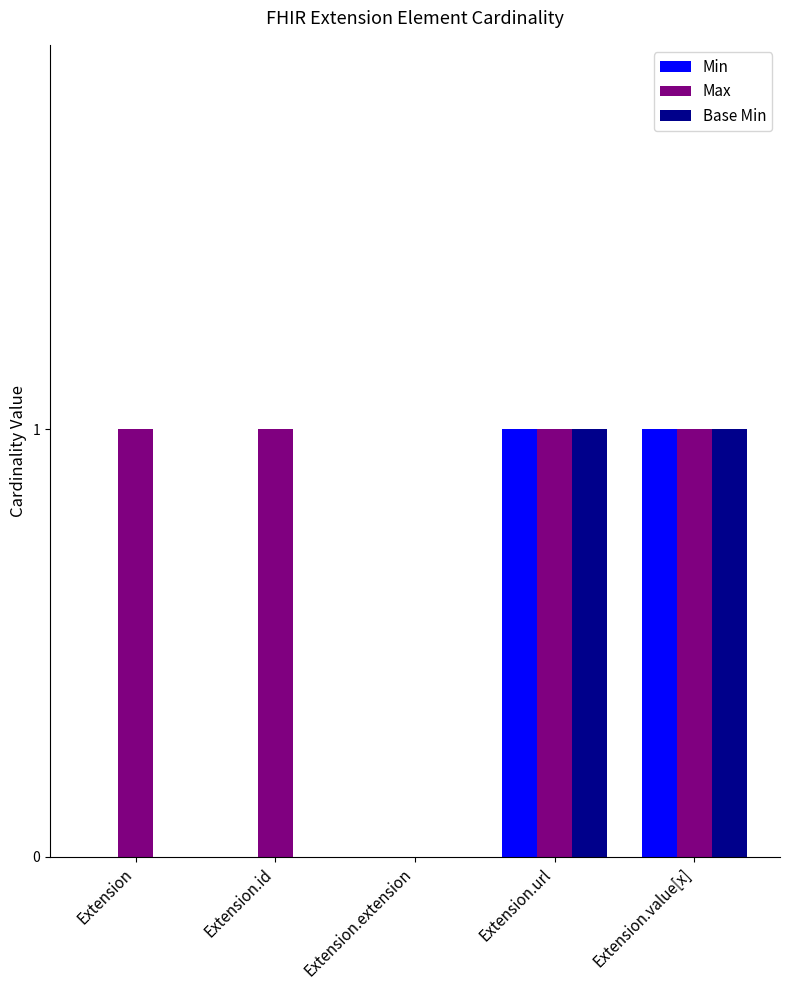

Reading left to right, extract all data points from this chart.

Min: Extension=0	Extension.id=0	Extension.extension=0	Extension.url=1	Extension.value[x]=1
Max: Extension=1	Extension.id=1	Extension.extension=0	Extension.url=1	Extension.value[x]=1
Base Min: Extension=0	Extension.id=0	Extension.extension=0	Extension.url=1	Extension.value[x]=1